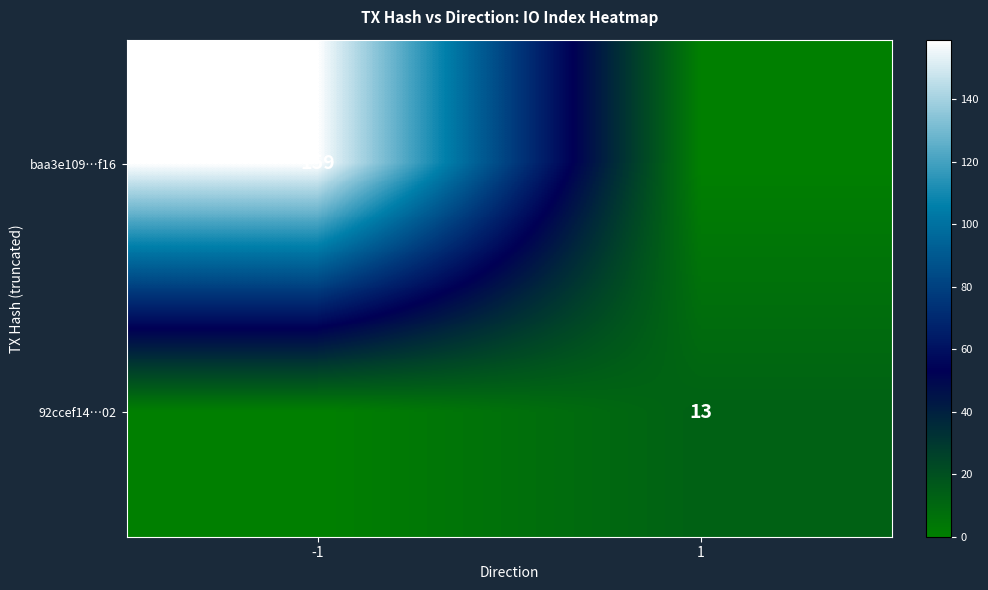

Is the value of baa3e109…f16 at -1 greater than the value of 92ccef14…02 at 1?

Yes